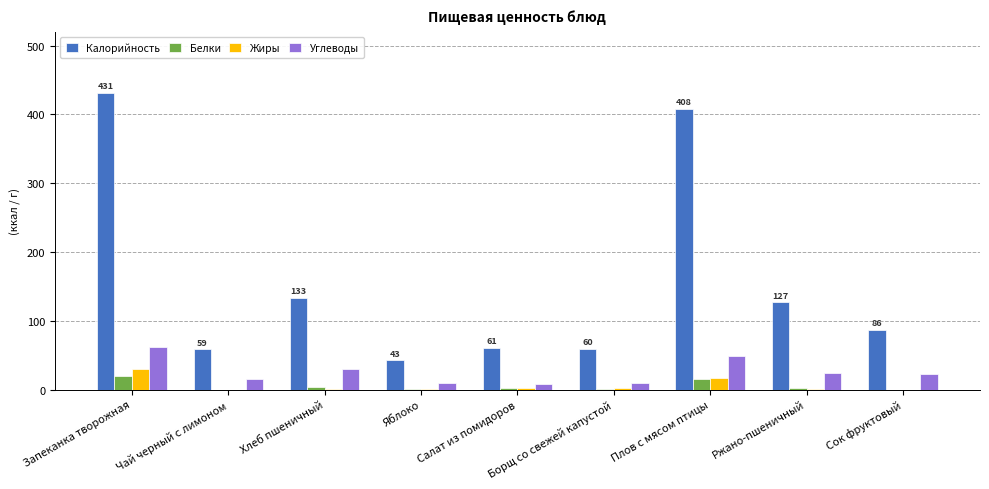

Which series has the widest spread of values?

Калорийность